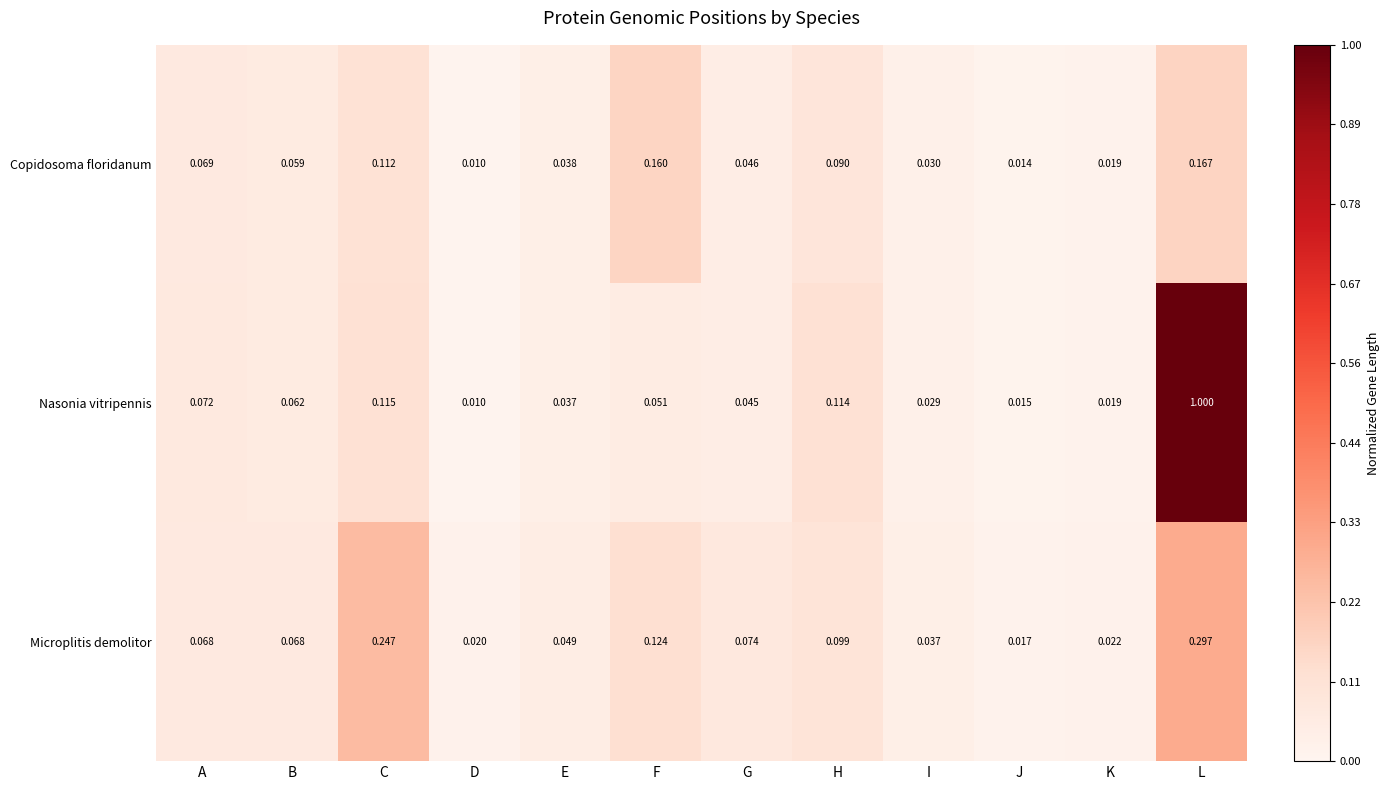

List the series in order of their overall mean, highest first.

Nasonia vitripennis, Microplitis demolitor, Copidosoma floridanum